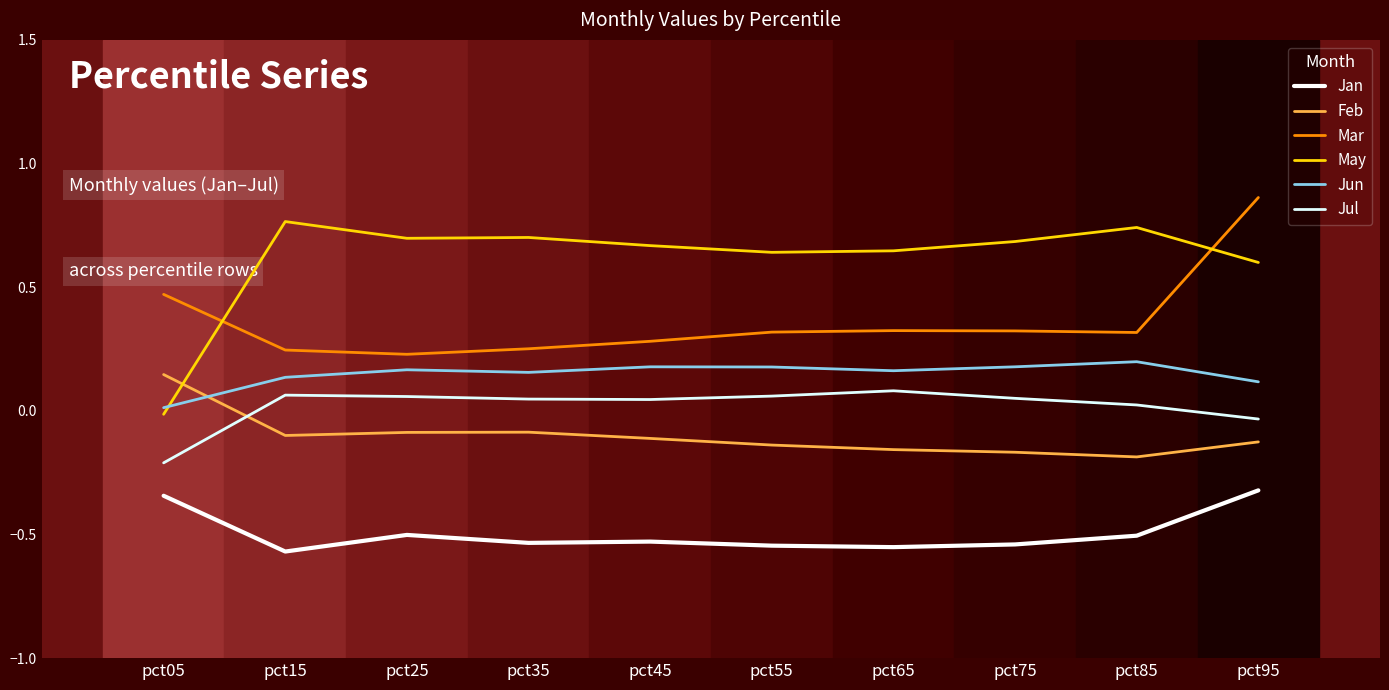

How many values in Feb are above zero?

1